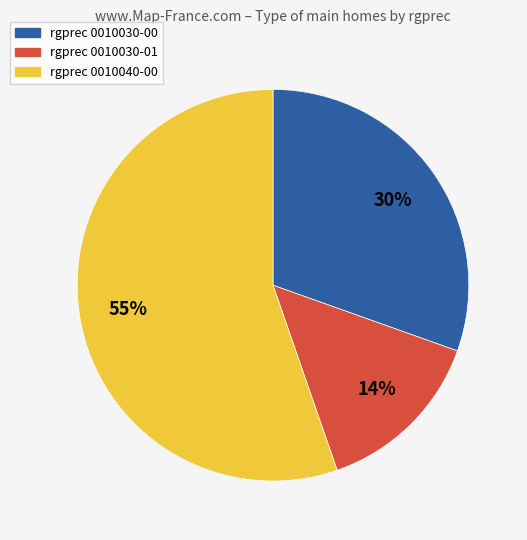

Combined, do rgprec 0010040-00 and rgprec 0010030-00 account for over 50%?

Yes